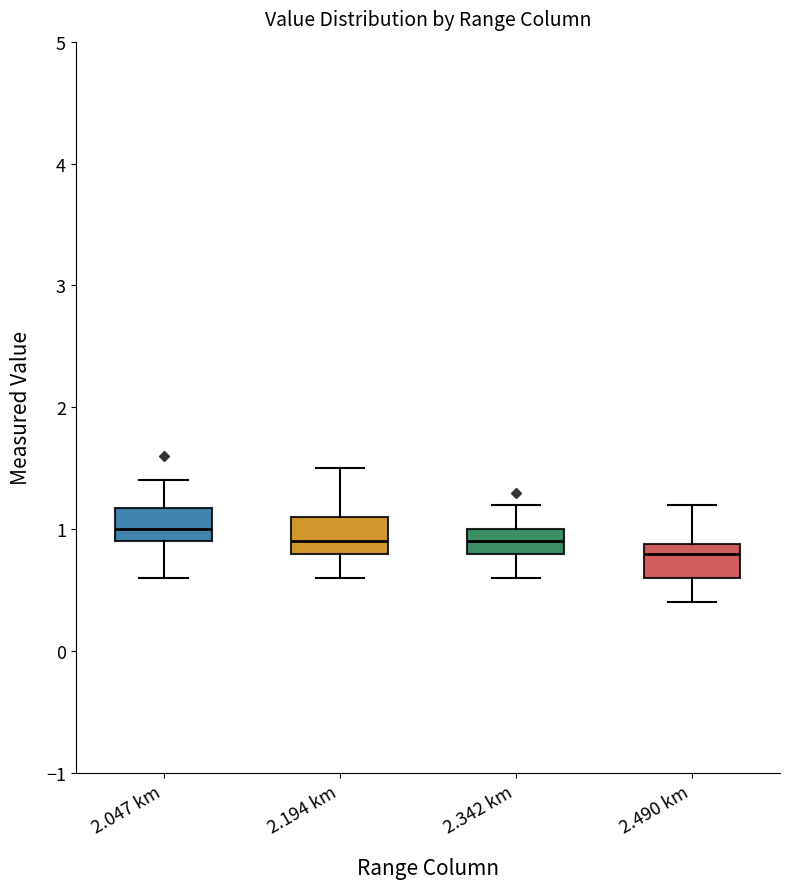

Where does the upper whisker of the box for 2.342 km end on the y-axis? The values are not printed on the chart, so give them approximately, as read against the axis.

1.2